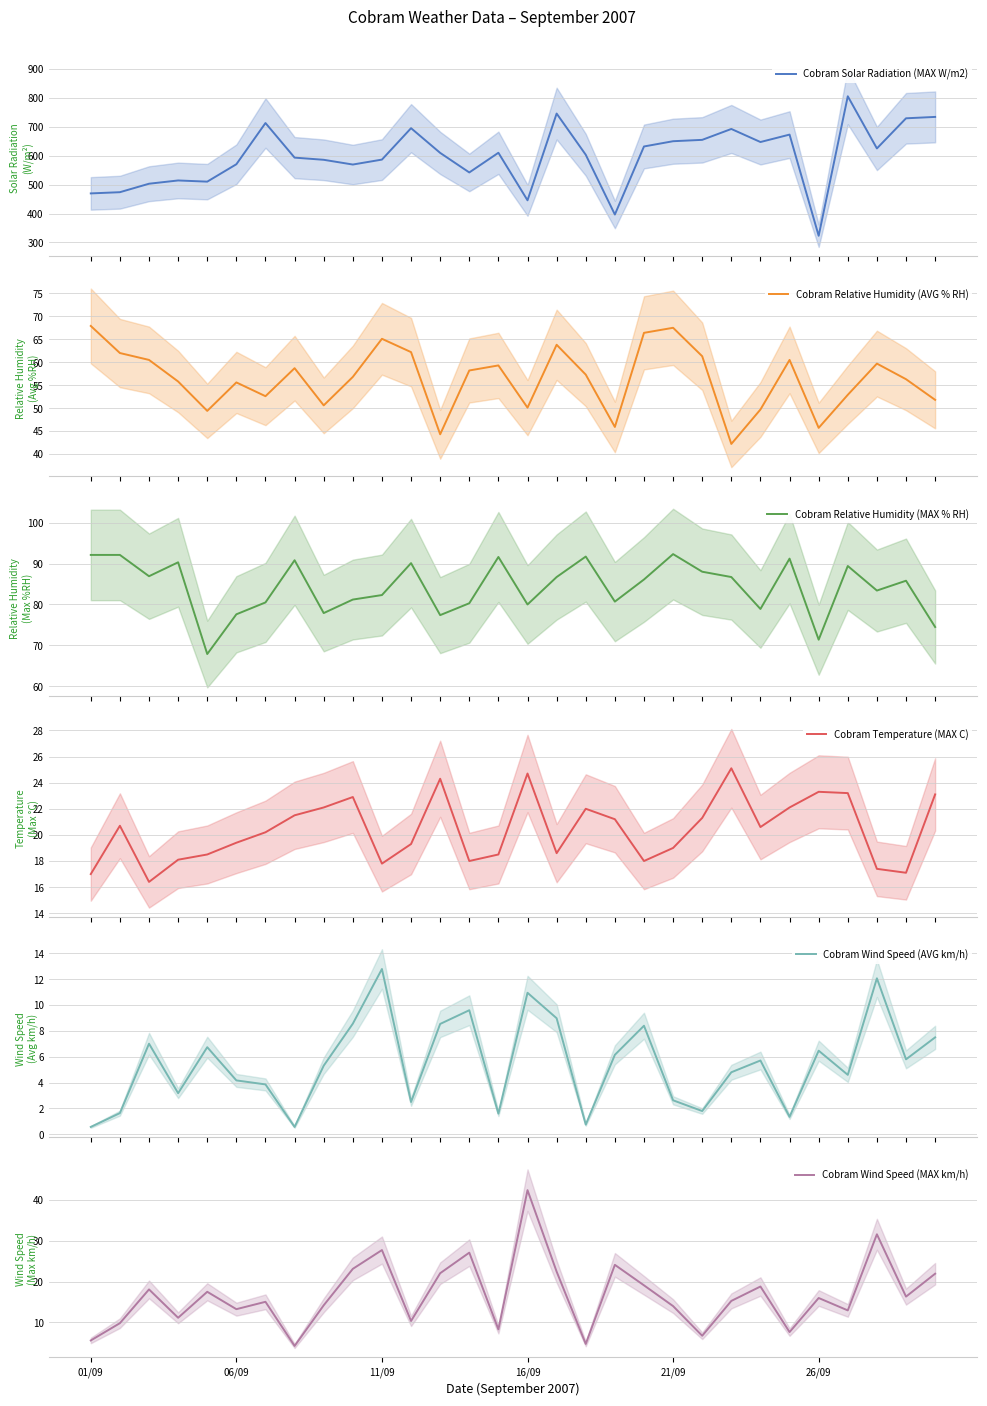

What are all the series names shown in the legend?

Cobram Solar Radiation (MAX W/m2), Cobram Relative Humidity (AVG % RH), Cobram Relative Humidity (MAX % RH), Cobram Temperature (MAX C), Cobram Wind Speed (AVG km/h), Cobram Wind Speed (MAX km/h)